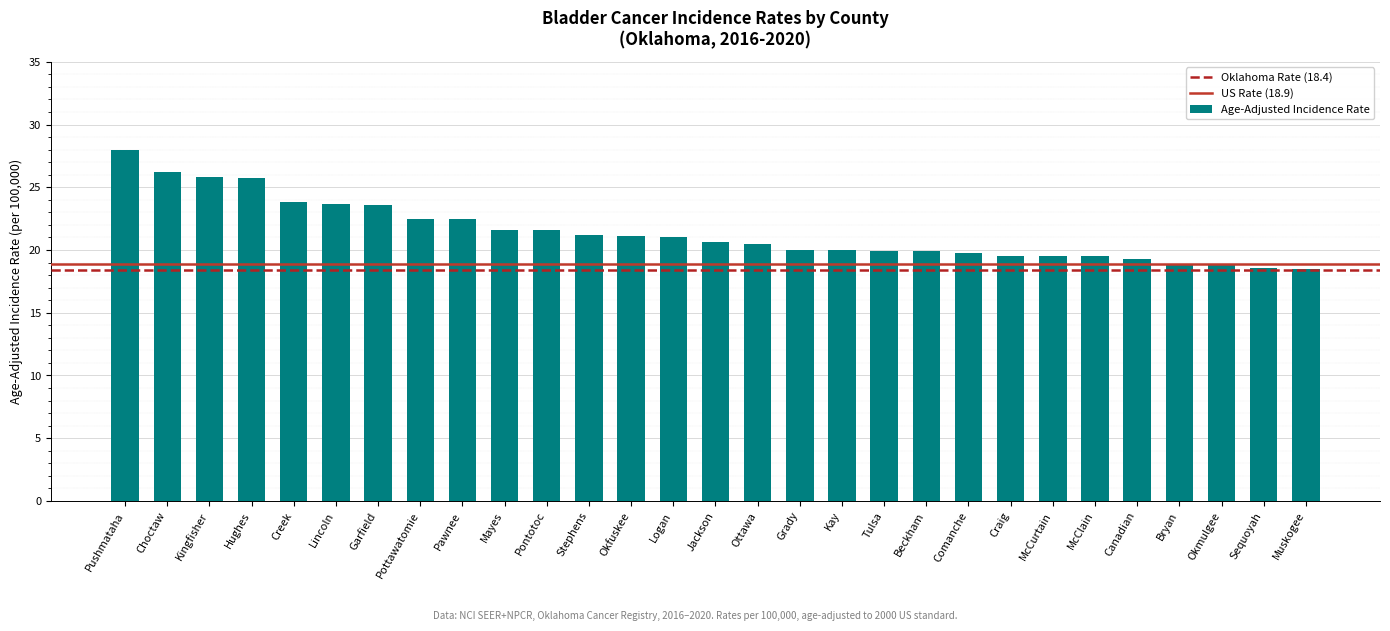

How many categories are shown in the chart?

29